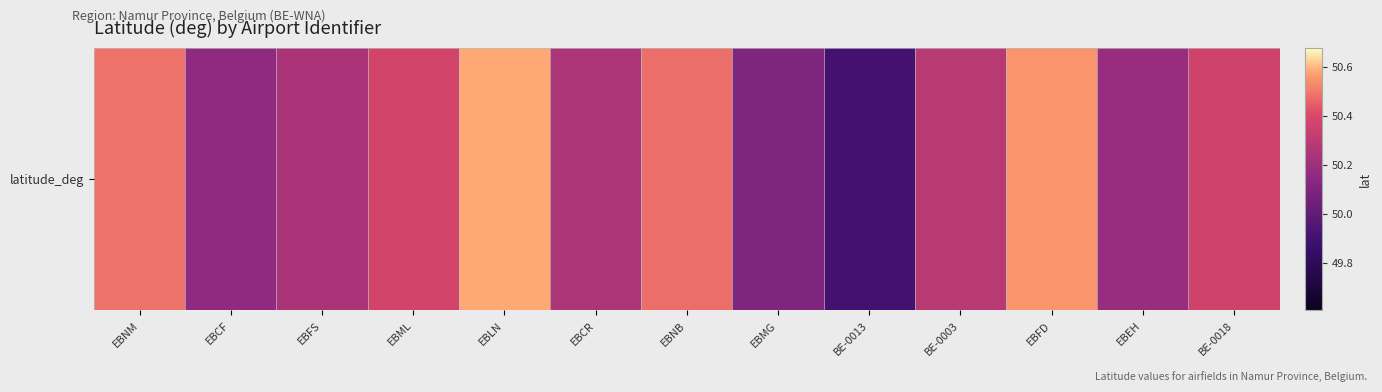

Reading left to right, list all the values displayed in this chart.

EBNM=50.5	EBCF=50.2	EBFS=50.2	EBML=50.4	EBLN=50.6	EBCR=50.2	EBNB=50.5	EBMG=50.1	BE-0013=49.9	BE-0003=50.3	EBFD=50.6	EBEH=50.2	BE-0018=50.4